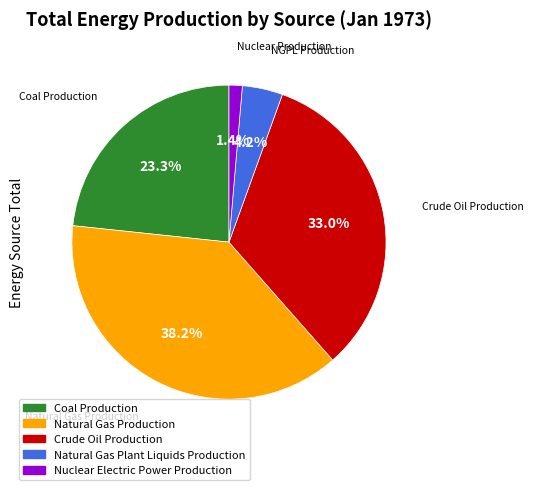

How many slices are in this pie chart?

5